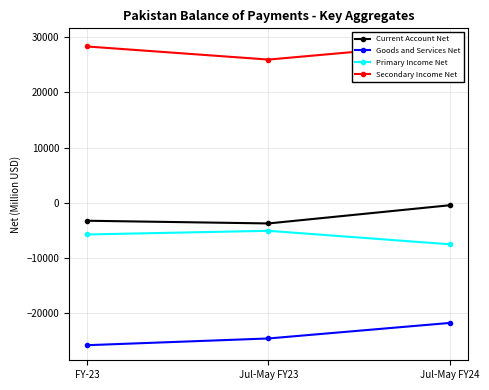

Where does the Goods and Services Net series first go above -24640?

Jul-May FY24